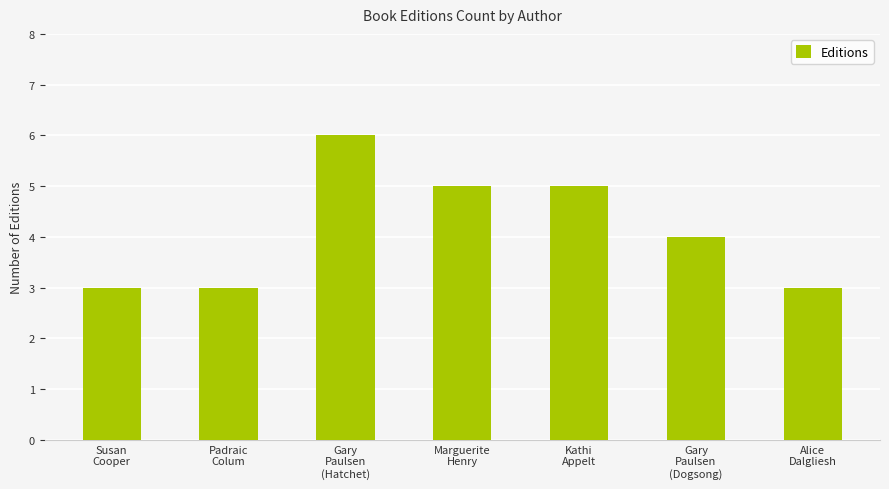

The chart shows a value of 1 at Susan
Cooper. True or false?

False